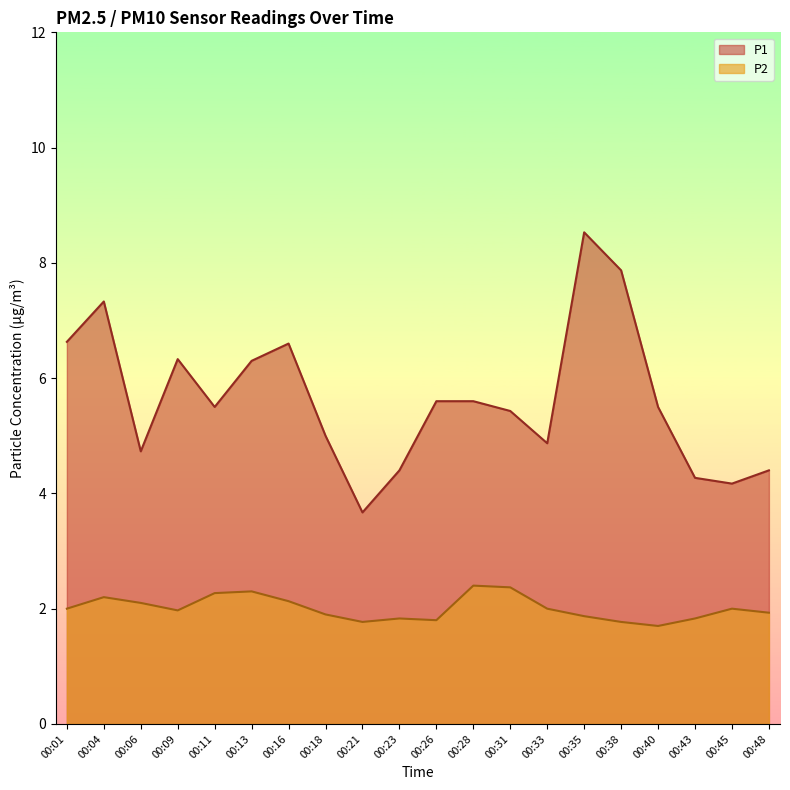

True or false: P2 has more than 2 interior local peaks.

True